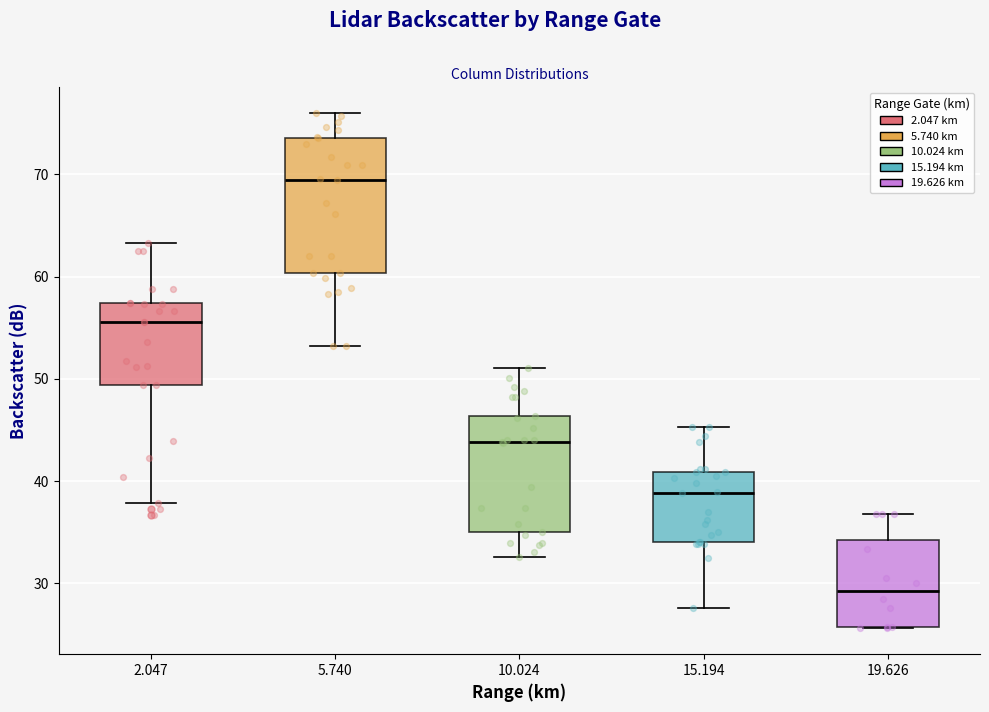

Which box has the highest median line?

5.740